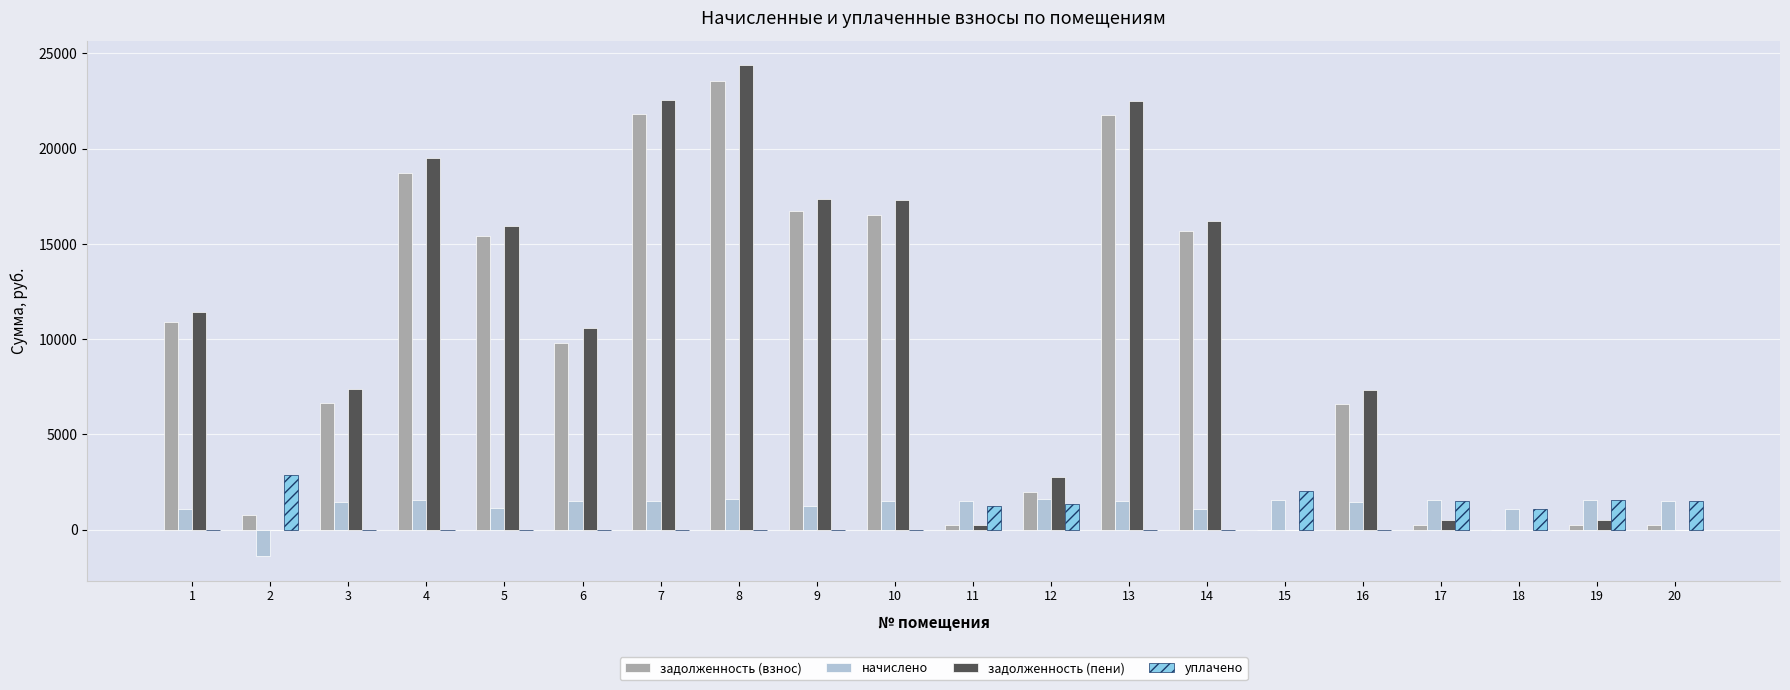

The начислено series shows 1541.6 at 19. True or false?

True